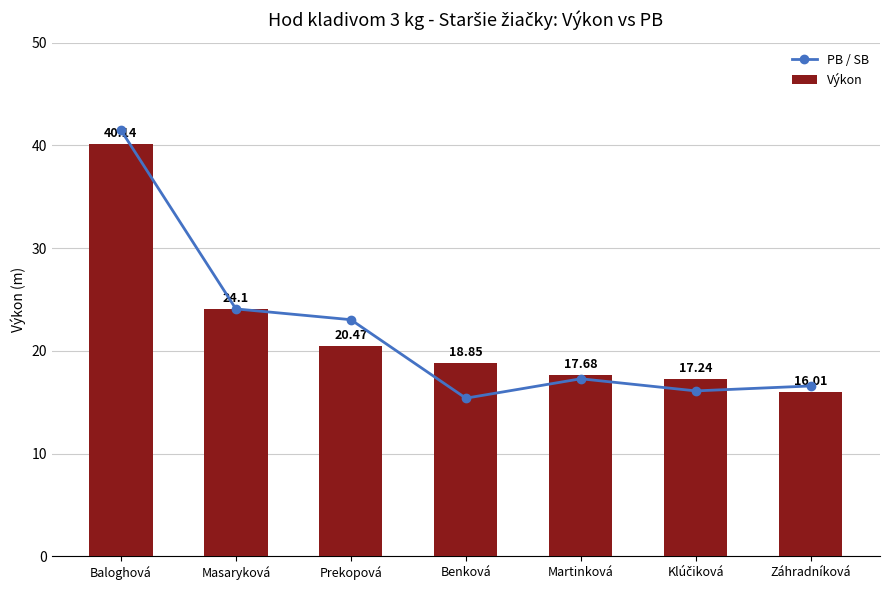

What is the difference between the maximum and minimum values in the Výkon series?

24.1